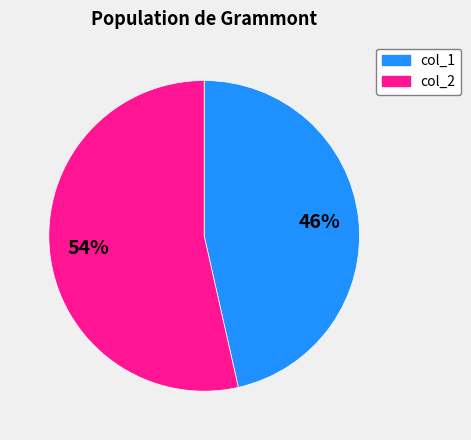

To the nearest percent, what is the average slice percentage?

50%